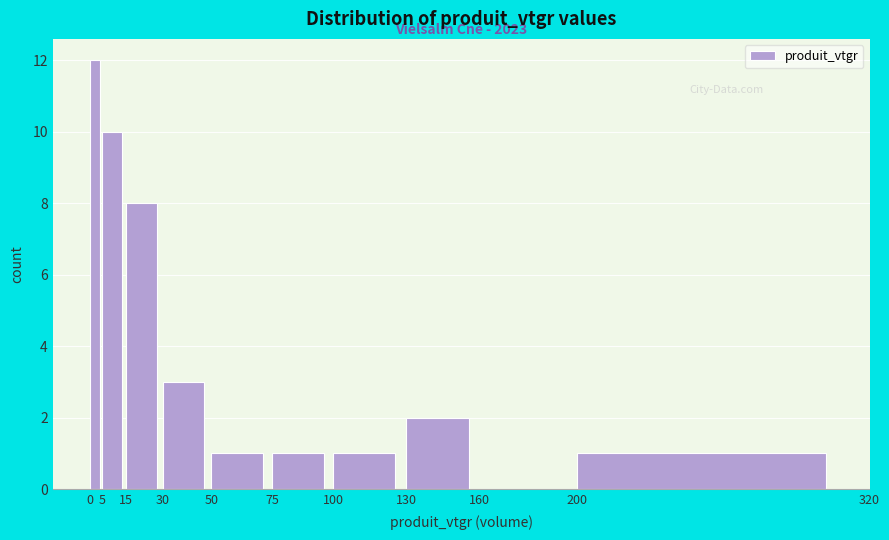

Over which range of the x-axis is the bar tallest?

0 to 5